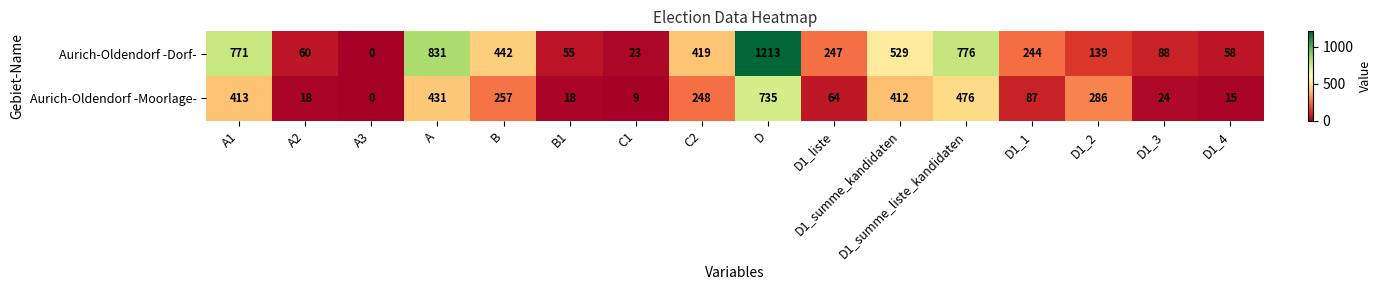

Which series has the largest total across all categories?

Aurich-Oldendorf -Dorf-